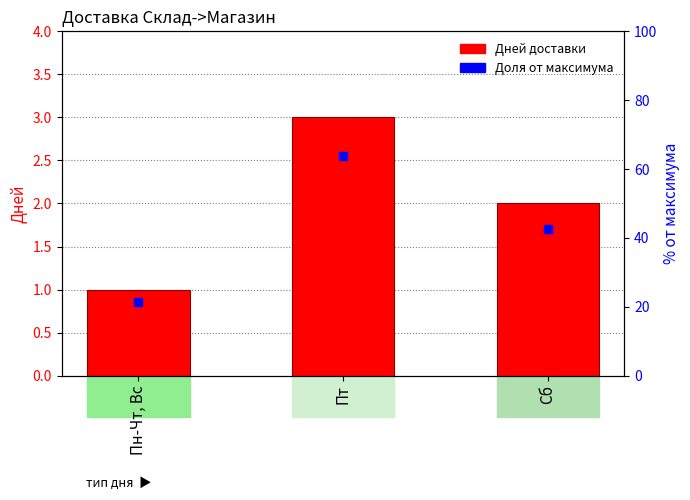

What is the difference between the maximum and minimum values?

2